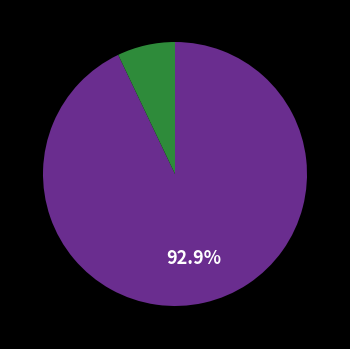

Is there any slice that represents more than half of the pie?

Yes